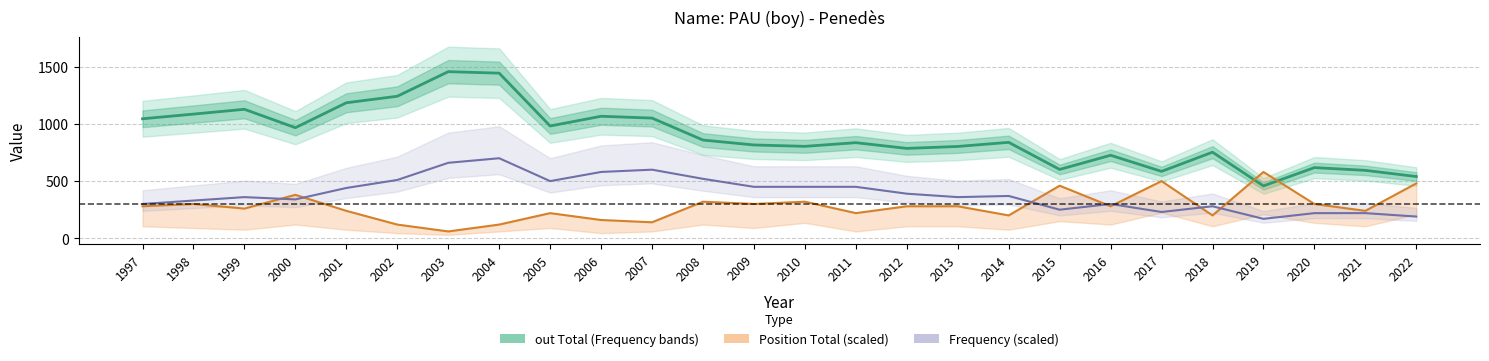

Which series has the largest total across all categories?

out Total